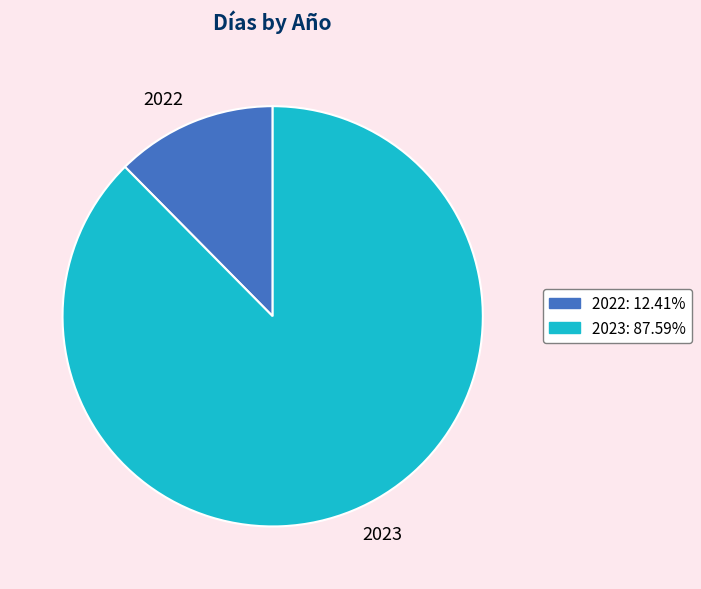

Is the sum of 2023 and 2022 greater than half?

Yes